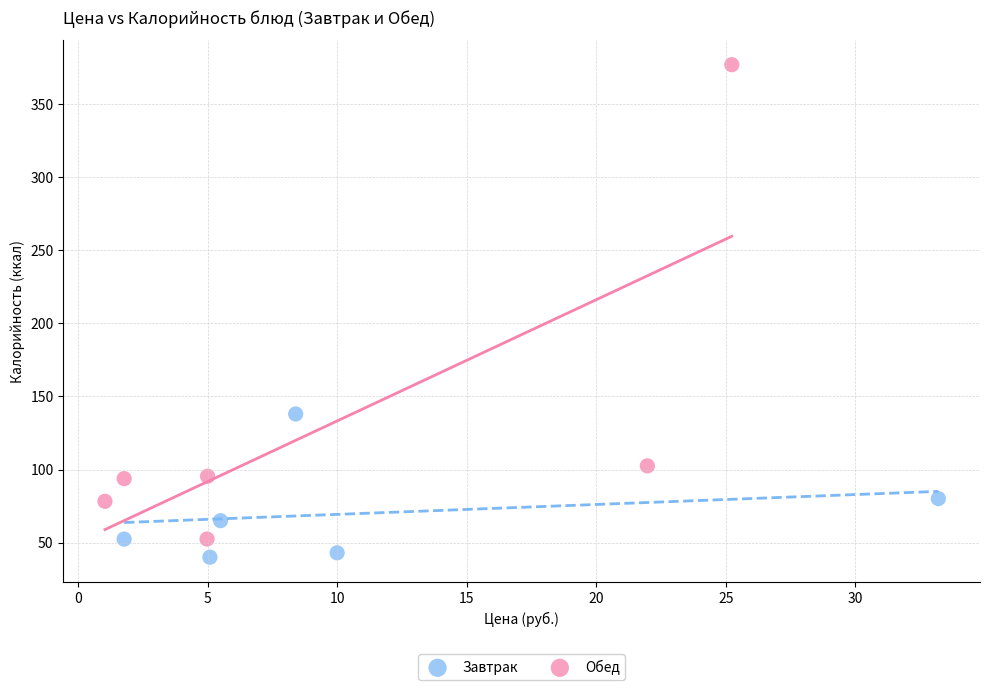

Which series contains the highest Y value?

Обед